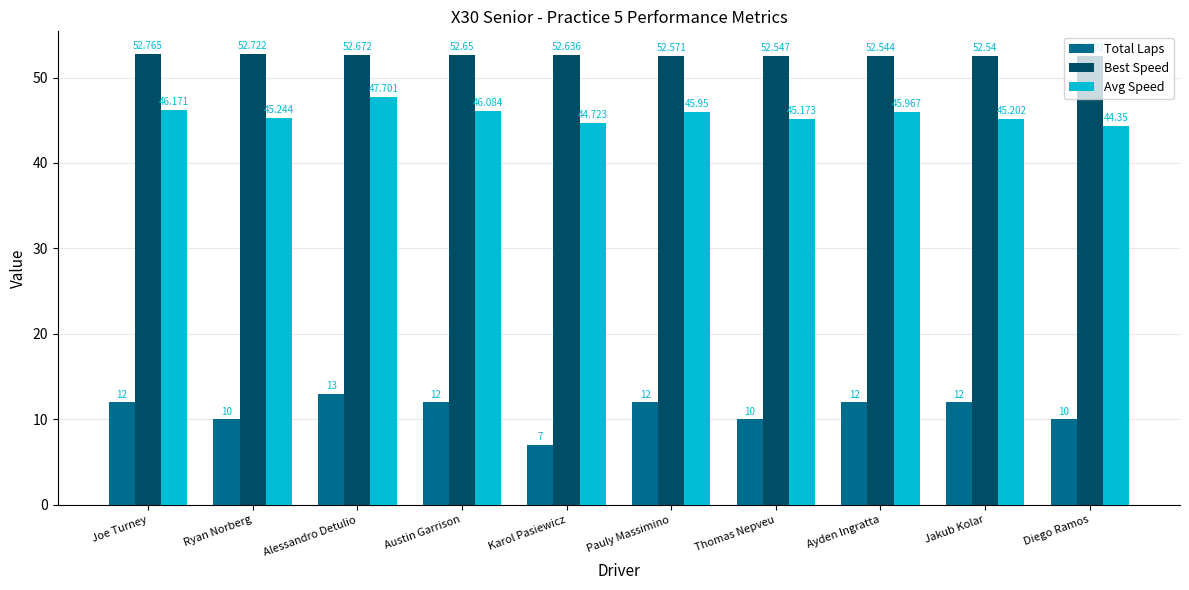

The Total Laps series shows 7.8 at Pauly Massimino. True or false?

False